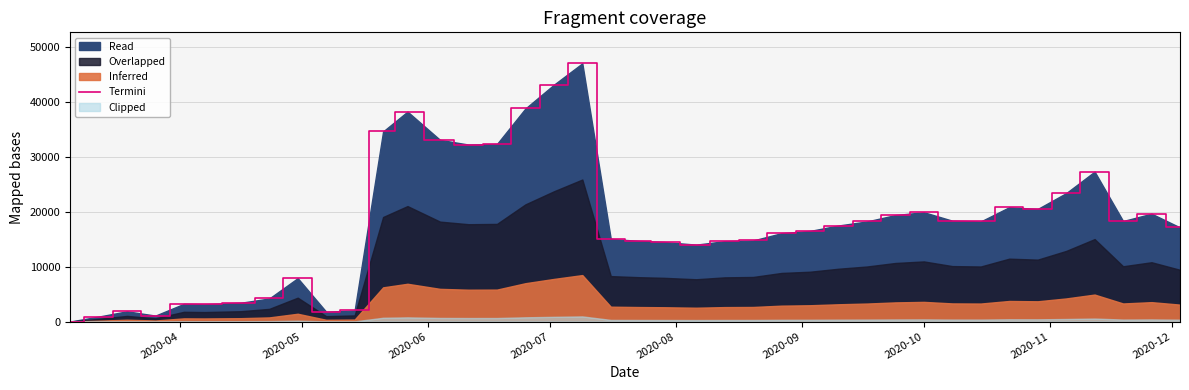

Reading left to right, list all the values displayed in this chart.

5.1	898.4	1869.5	1084.8	3226.0	3143.5	3426.1	4200.3	7905.8	1787.7	2034.8	34612.8	38223.7	33079.2	32222.5	32320.4	38790.1	43113.3	47011.7	15046.9	14684.9	14484.1	14004.7	14631.2	14762.6	16095.0	16499.3	17487.5	18225.8	19389.9	19906.3	18361.1	18229.4	20816.6	20498.1	23379.4	27297.8	18304.0	19637.1	17136.9